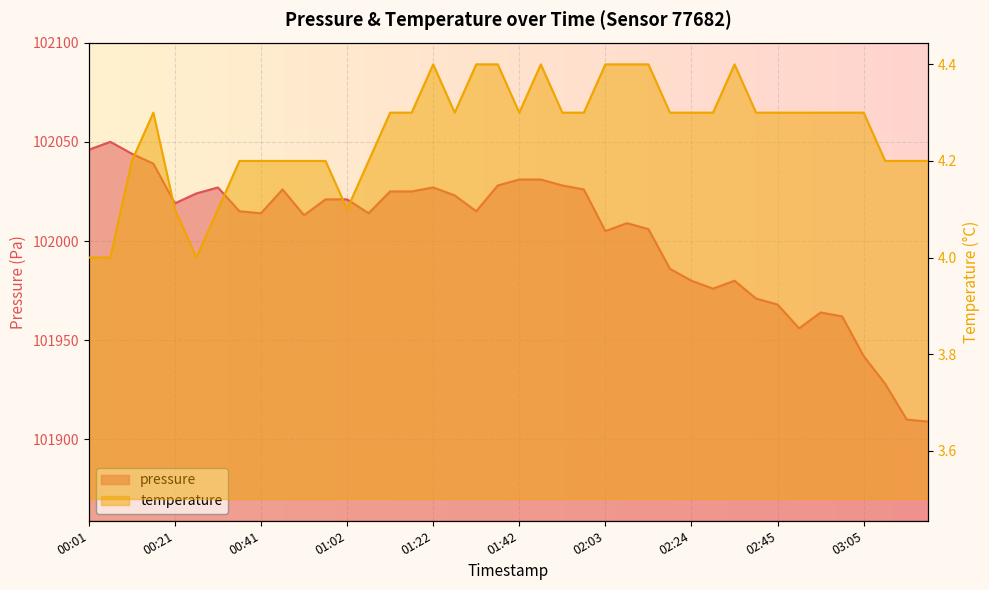

What is the sum of the temperature values at 00:36 and 01:07?

8.4